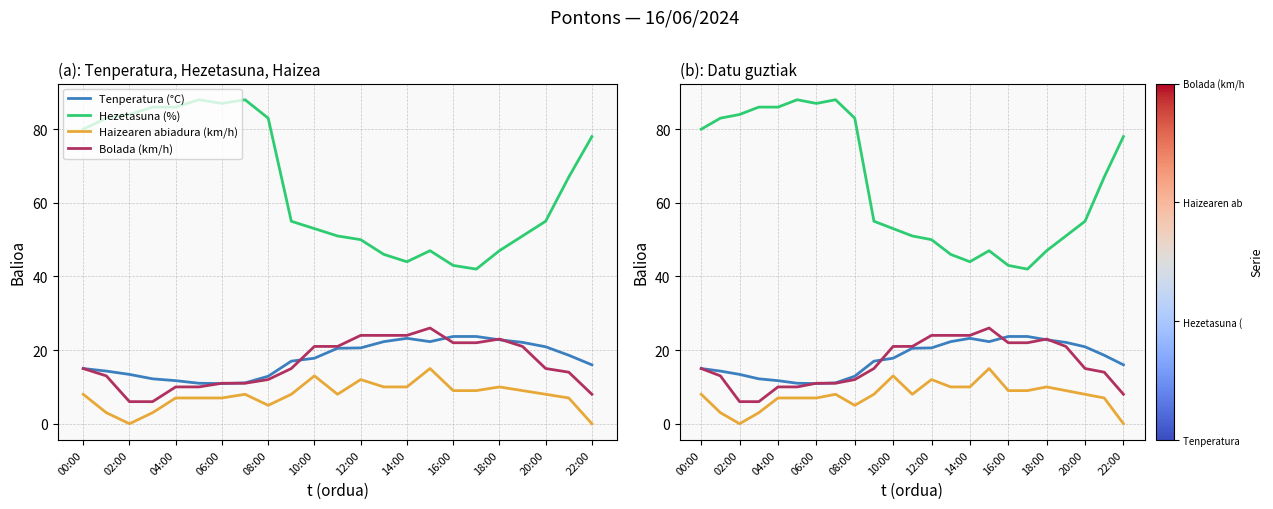

What is the difference between the Hezetasuna (%) values at 16 and 19?

8.0